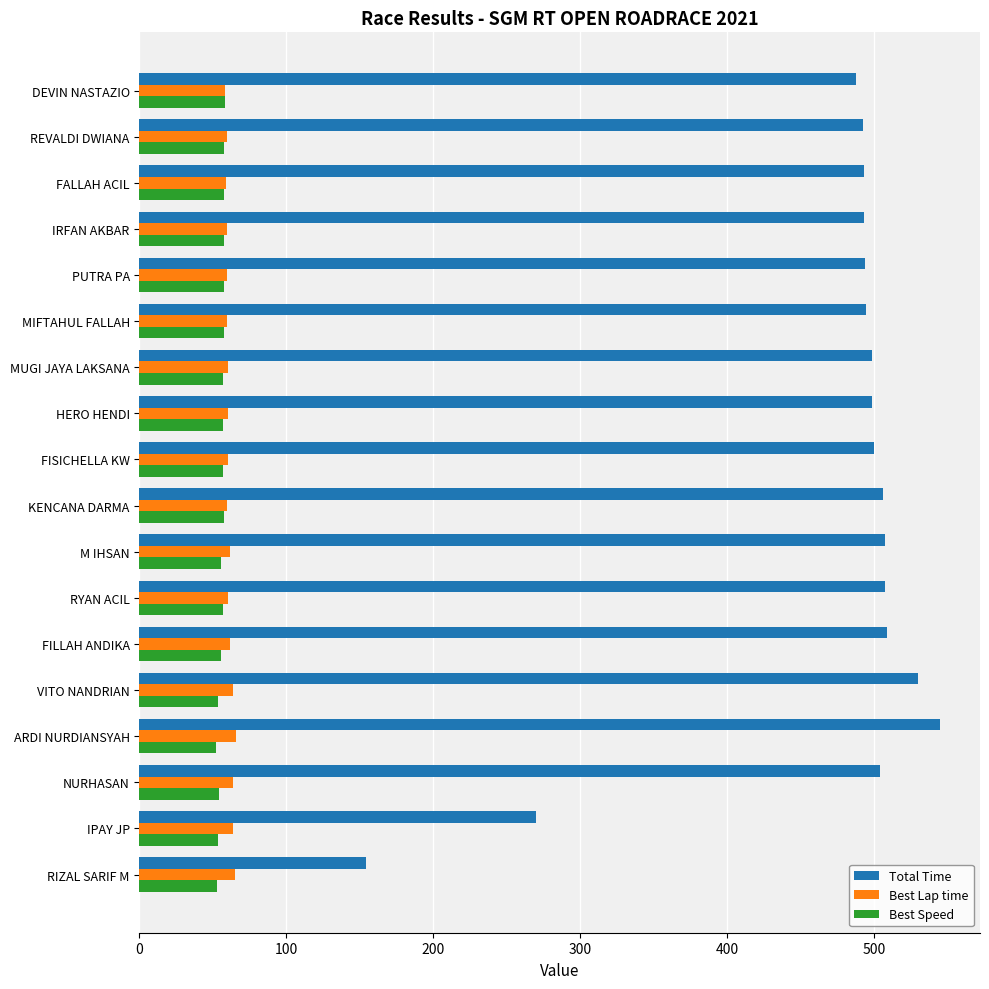

Which category has the highest value across all series?

ARDI NURDIANSYAH